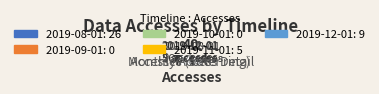

To the nearest percent, what is the average slice percentage?

20%